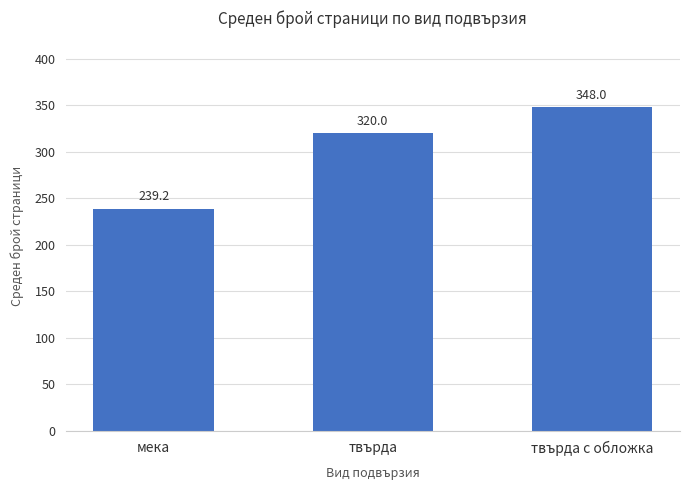

Rank the categories by value from lowest to highest.

мека, твърда, твърда с обложка